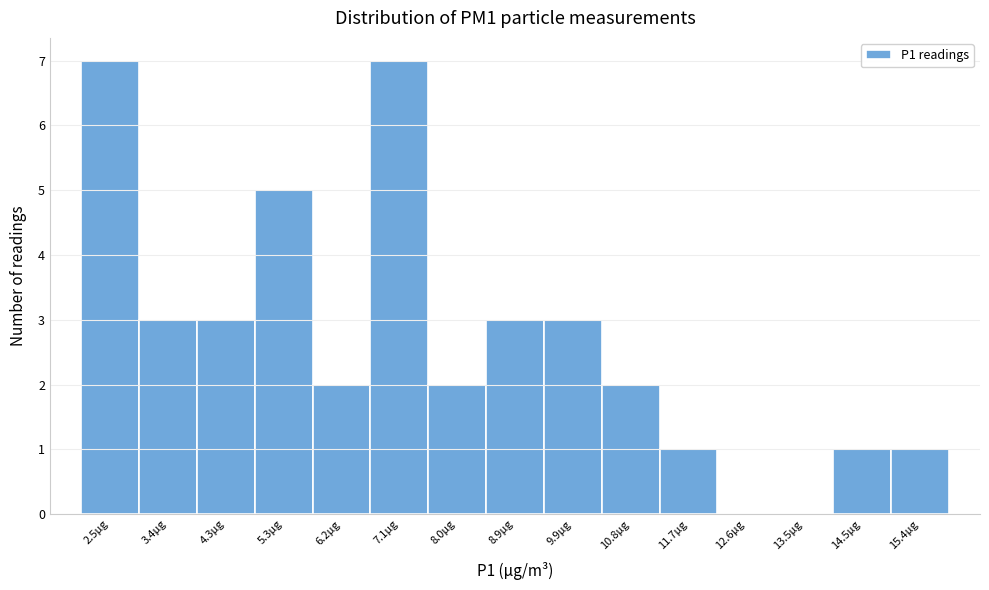

Reading right to left, extract all data points from this chart.

15.4µg=1	14.5µg=1	13.5µg=0	12.6µg=0	11.7µg=1	10.8µg=2	9.9µg=3	8.9µg=3	8.0µg=2	7.1µg=7	6.2µg=2	5.3µg=5	4.3µg=3	3.4µg=3	2.5µg=7